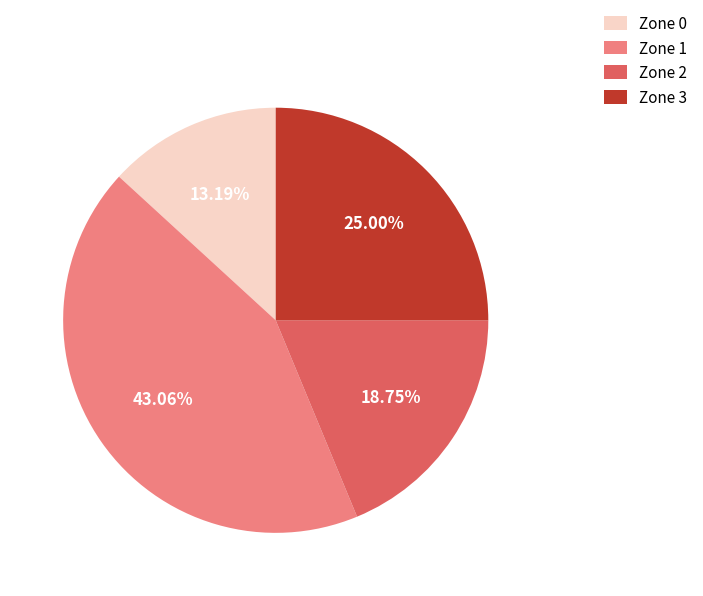

Is there a majority slice in this chart?

No